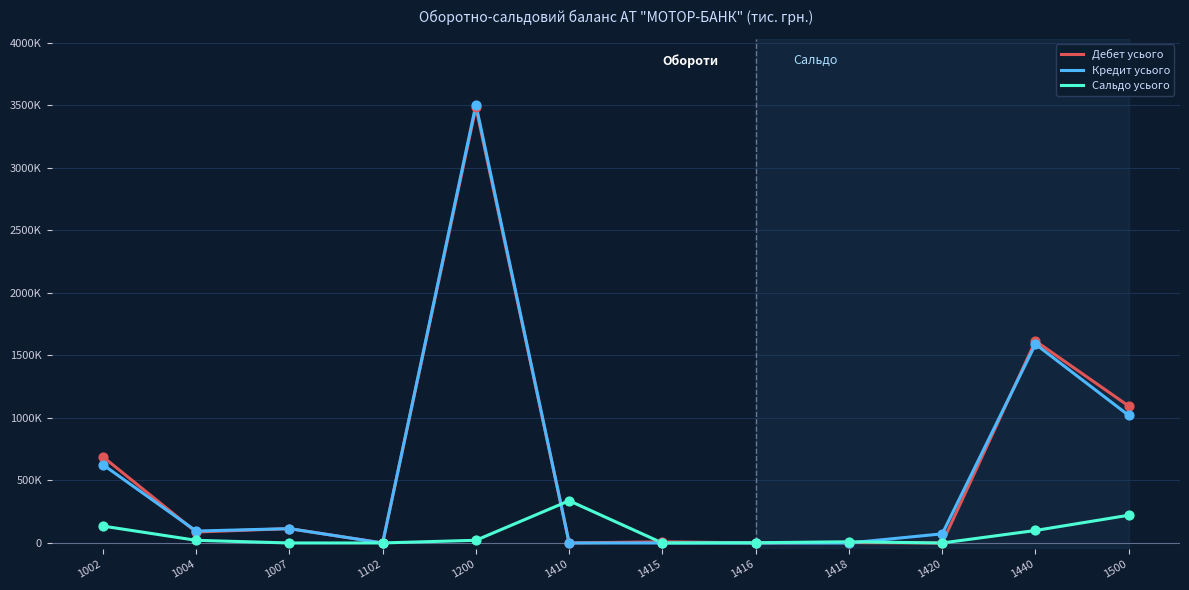

What are all the series names shown in the legend?

Дебет усього, Кредит усього, Сальдо усього